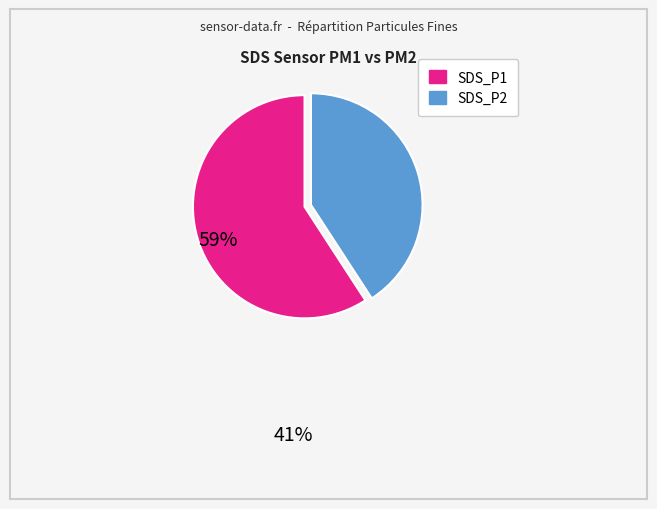

The SDS_P1 slice represents 45% of the pie. True or false?

False